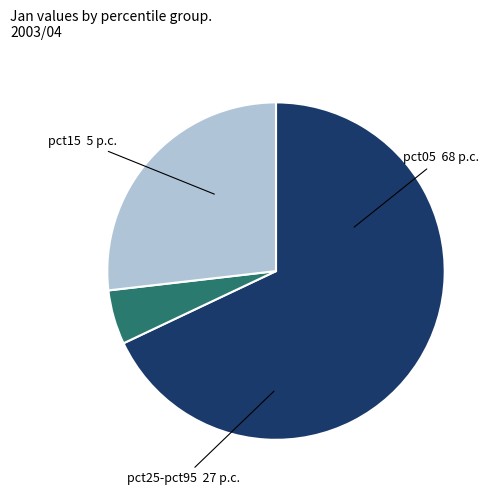

Is there any slice that represents more than half of the pie?

Yes